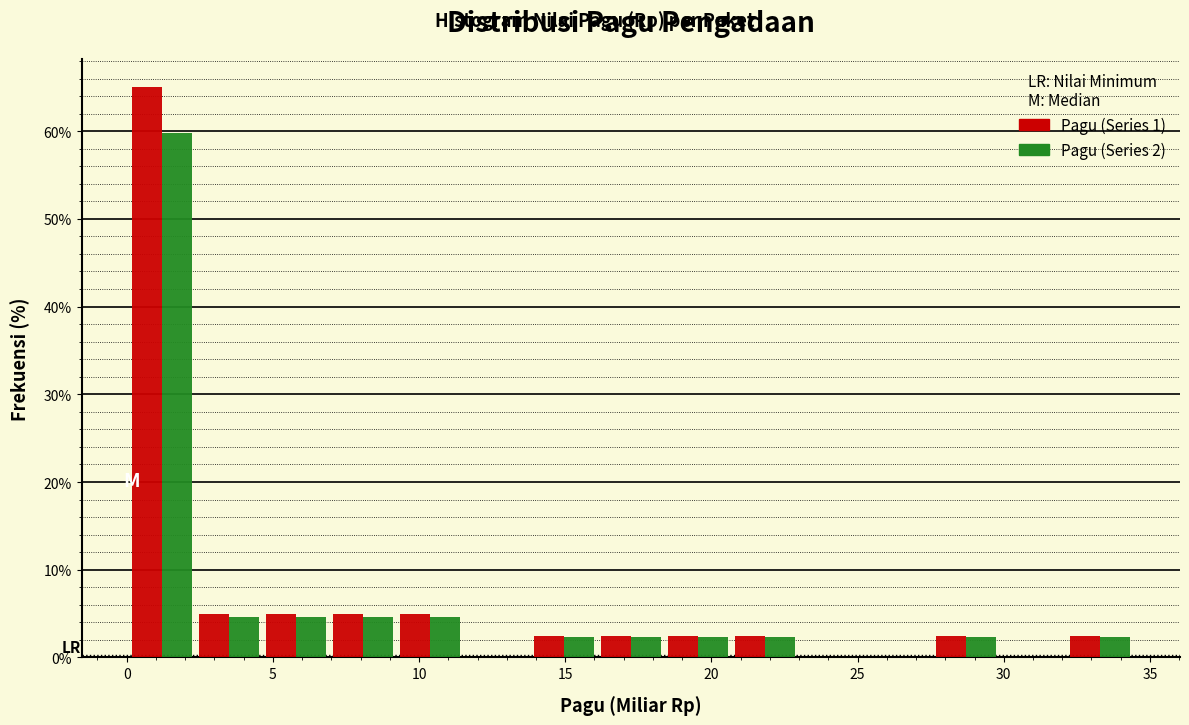

Reading left to right, list every range on the x-axis with the height of the bar of each series over it. Neither the bar edges nor the heights are printed on the chart, so give them approximately, as read against the axes.

0.0 to 2.5: Pagu (Series 1)=65	Pagu (Series 2)=60
2.5 to 4.5: Pagu (Series 1)=5	Pagu (Series 2)=5
4.5 to 7.0: Pagu (Series 1)=5	Pagu (Series 2)=5
7.0 to 9.0: Pagu (Series 1)=5	Pagu (Series 2)=5
9.0 to 11.5: Pagu (Series 1)=5	Pagu (Series 2)=5
11.5 to 14.0: Pagu (Series 1)=0	Pagu (Series 2)=0
14.0 to 16.0: Pagu (Series 1)=3	Pagu (Series 2)=2
16.0 to 18.5: Pagu (Series 1)=3	Pagu (Series 2)=2
18.5 to 20.5: Pagu (Series 1)=3	Pagu (Series 2)=2
20.5 to 23.0: Pagu (Series 1)=3	Pagu (Series 2)=2
23.0 to 25.5: Pagu (Series 1)=0	Pagu (Series 2)=0
25.5 to 27.5: Pagu (Series 1)=0	Pagu (Series 2)=0
27.5 to 30.0: Pagu (Series 1)=3	Pagu (Series 2)=2
30.0 to 32.0: Pagu (Series 1)=0	Pagu (Series 2)=0
32.0 to 34.5: Pagu (Series 1)=3	Pagu (Series 2)=2